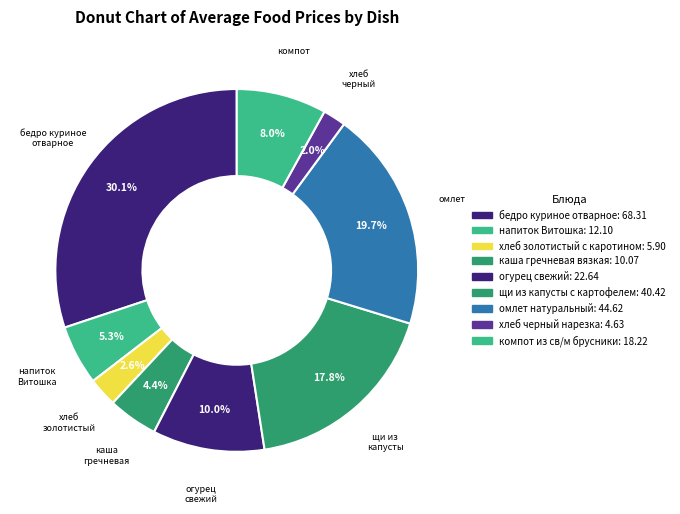

How many segments does this pie chart have?

9